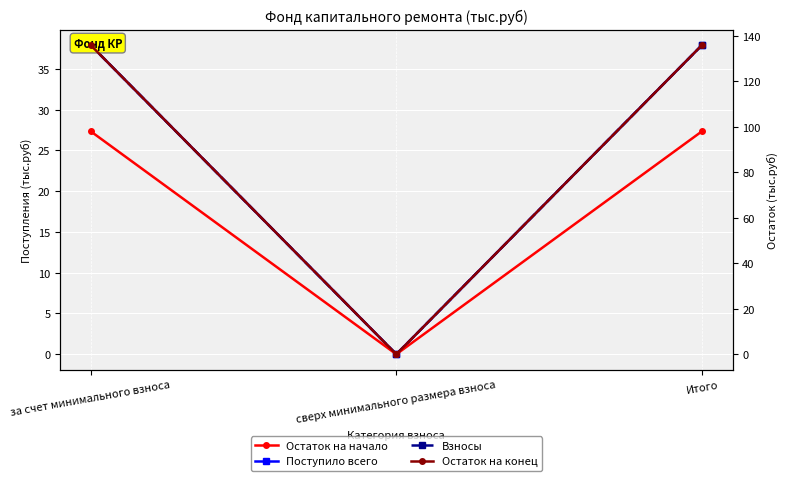

Does the chart display data point markers on the line(s)?

Yes